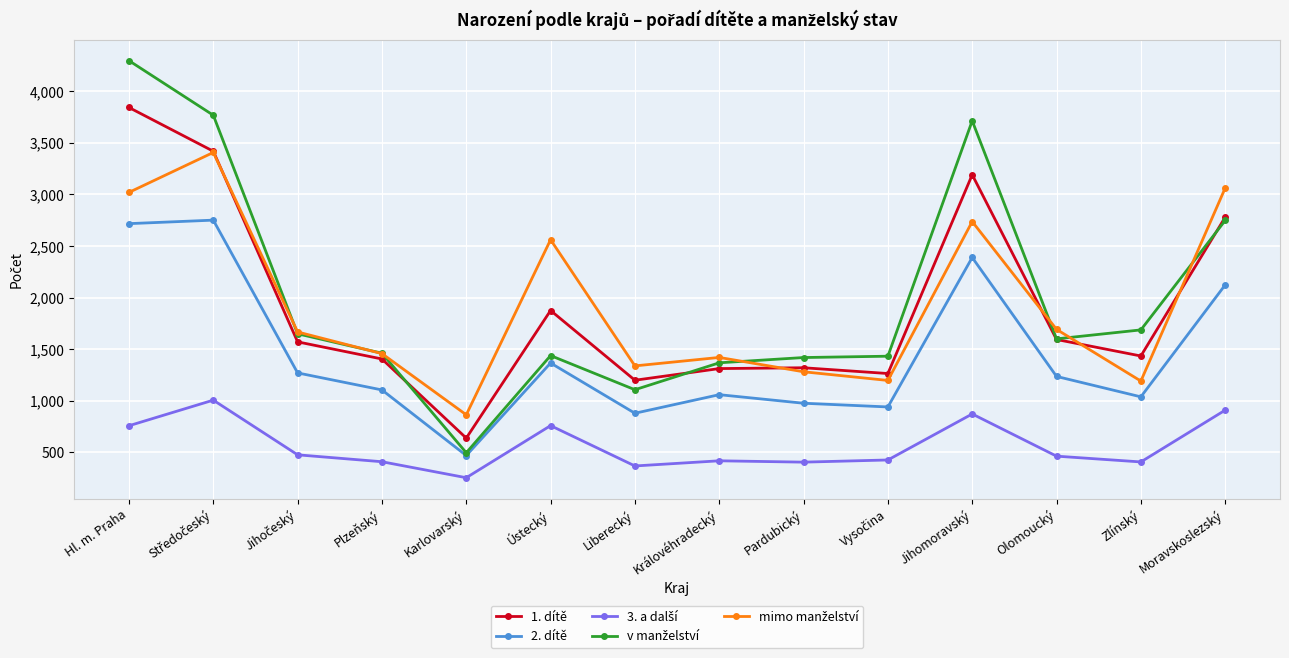

True or false: 2. dítě and 1. dítě intersect in this chart.

False